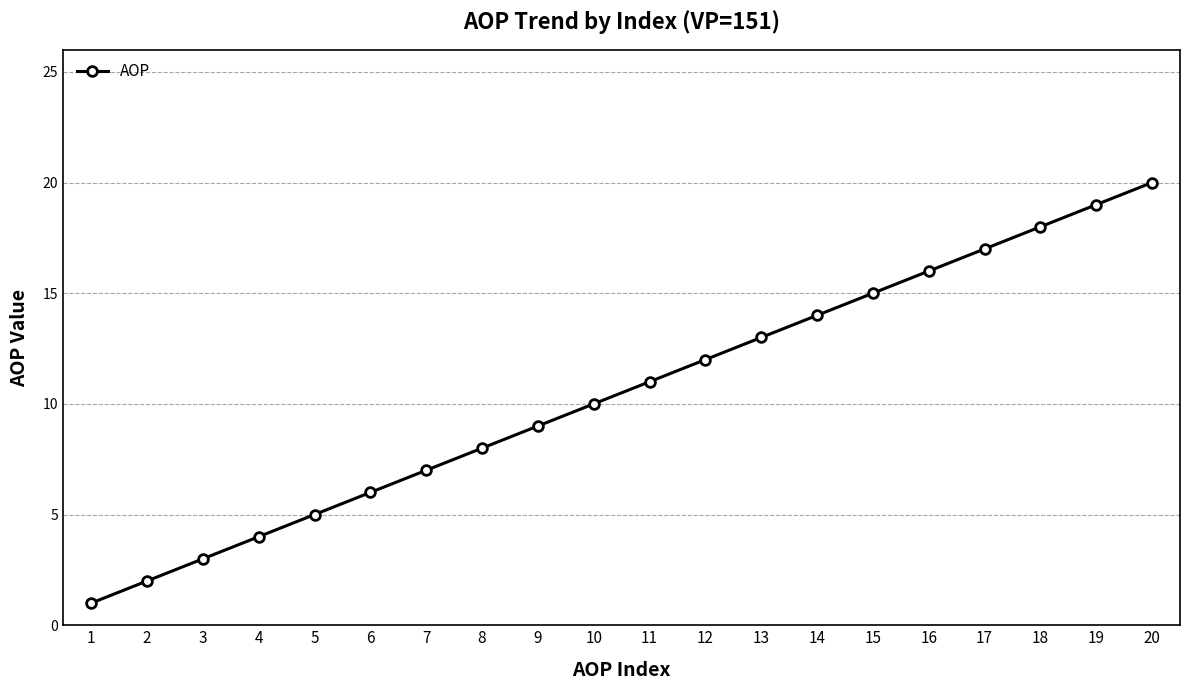

What is the ratio of the value at 19 to the value at 11?

1.7